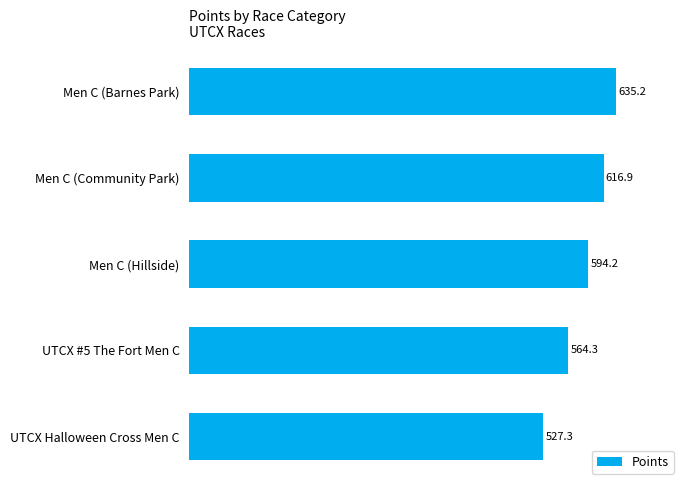

Approximately how many times larger is the value at UTCX #5 The Fort Men C compared to Men C (Hillside)?

0.9